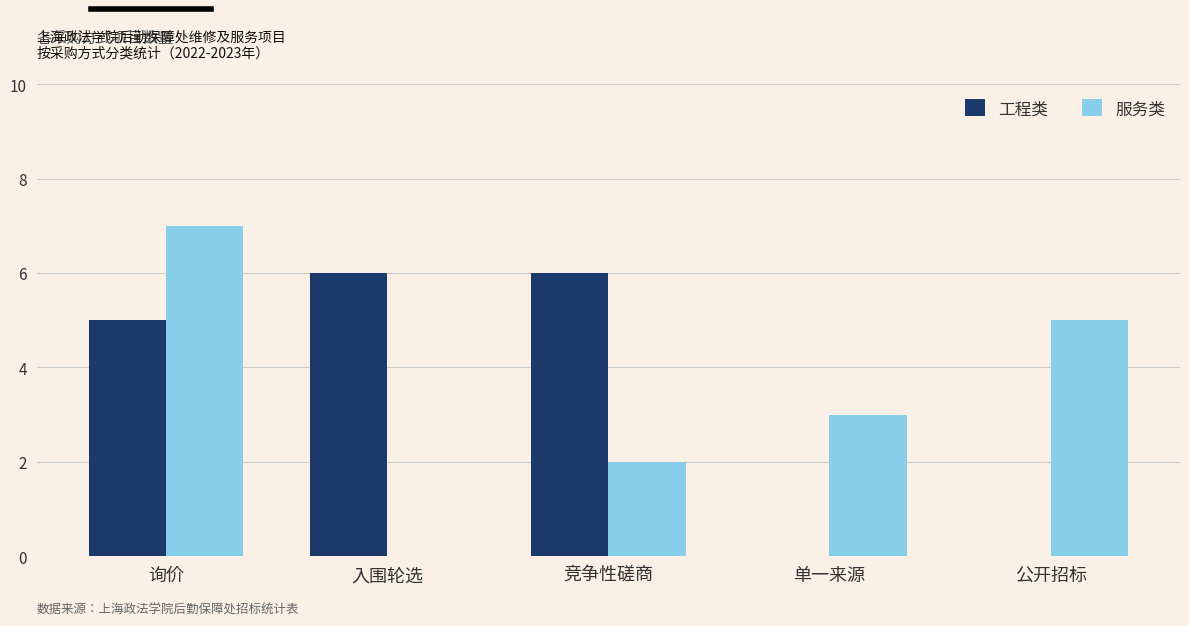

Where does the 服务类 series first go above 3?

询价